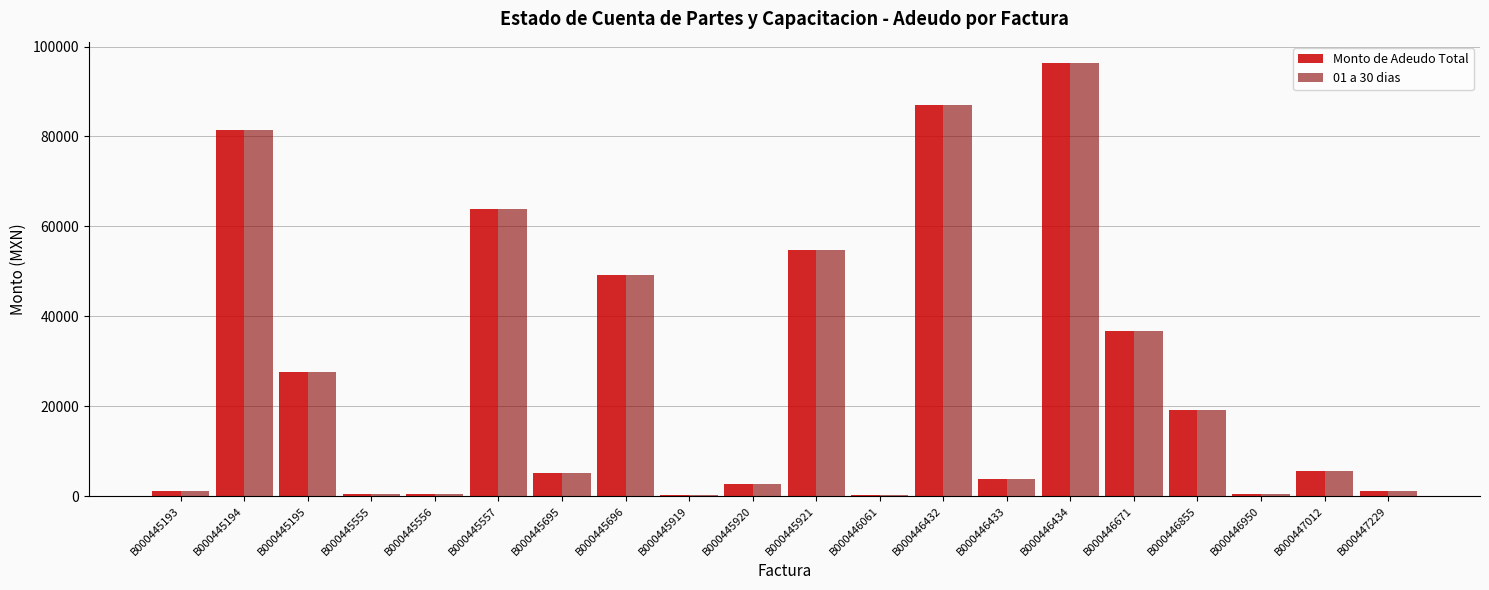

What is the difference between the second highest and second lowest values in the Monto de Adeudo Total series?

86636.6